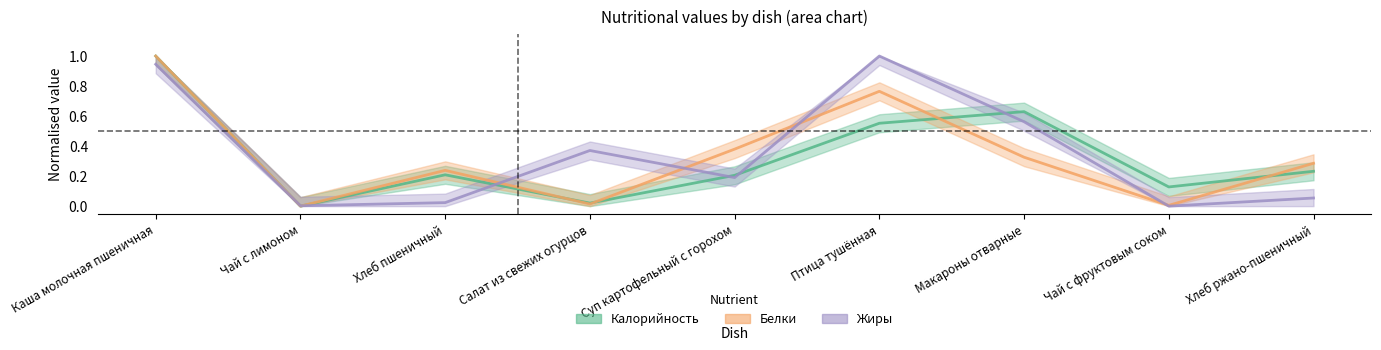

What is the maximum value for Калорийность?

1.0